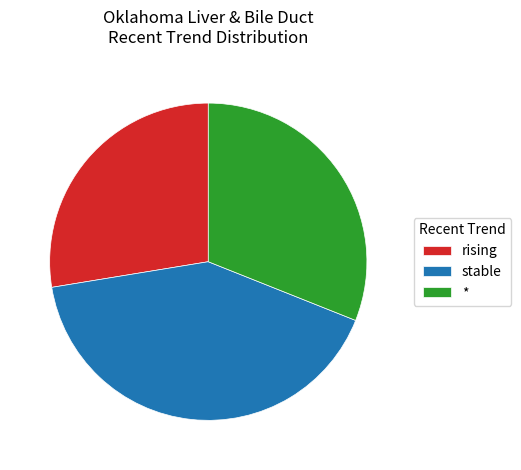

Do rising and stable together represent more than half of the pie?

Yes